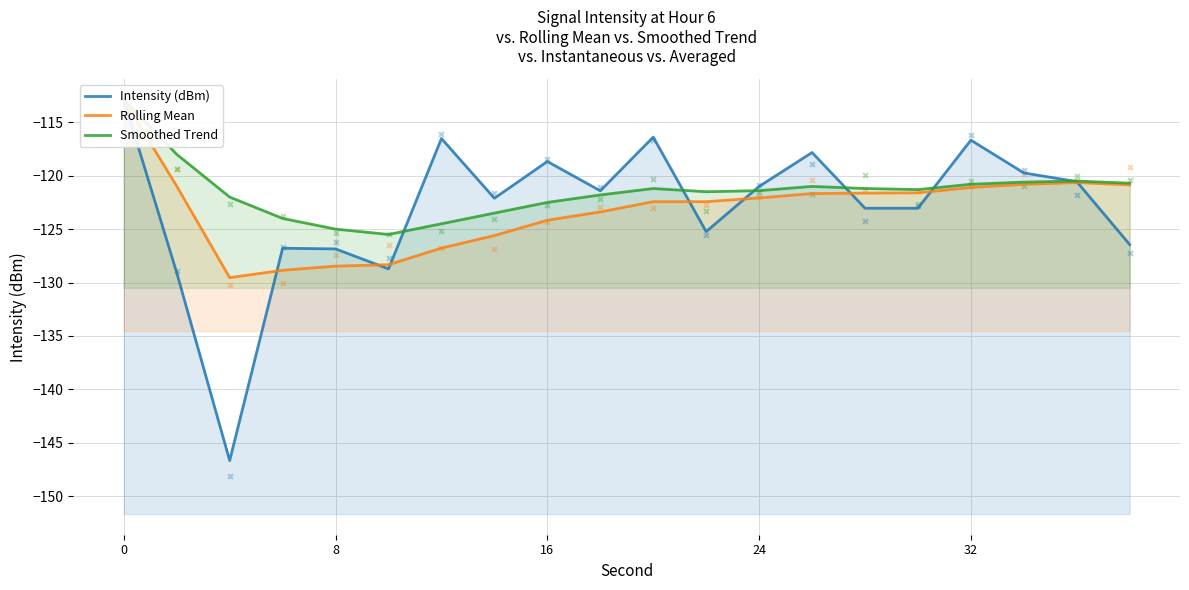

Which series contains the highest Y value?

Intensity (dBm)